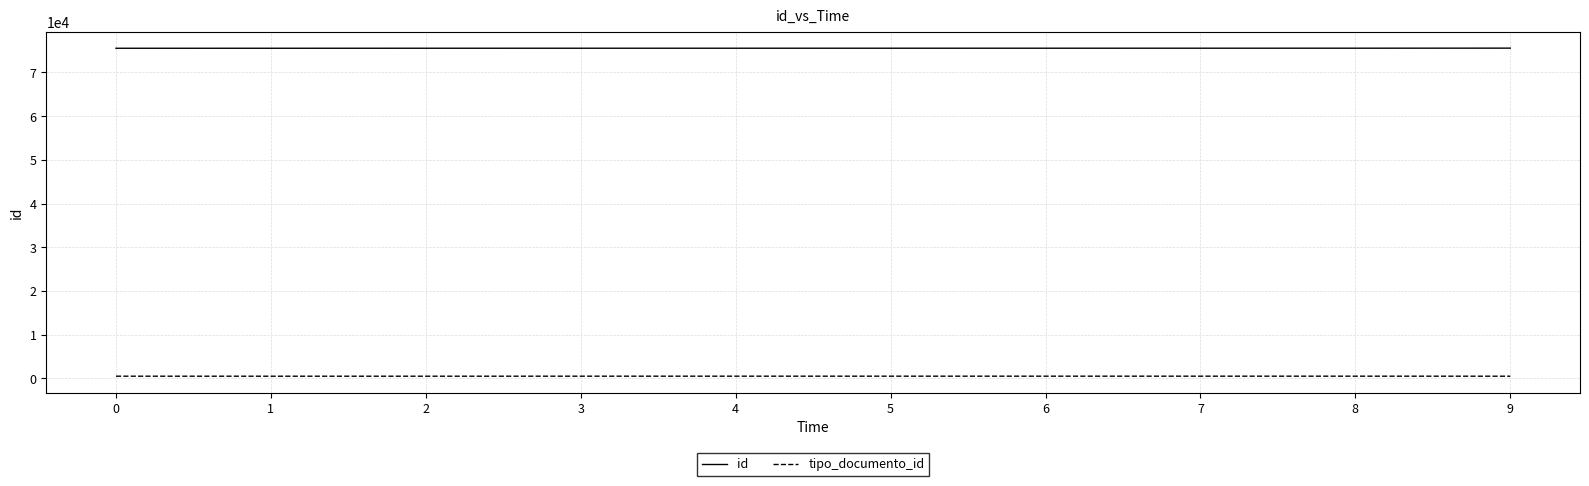

How many series are shown in this chart?

2